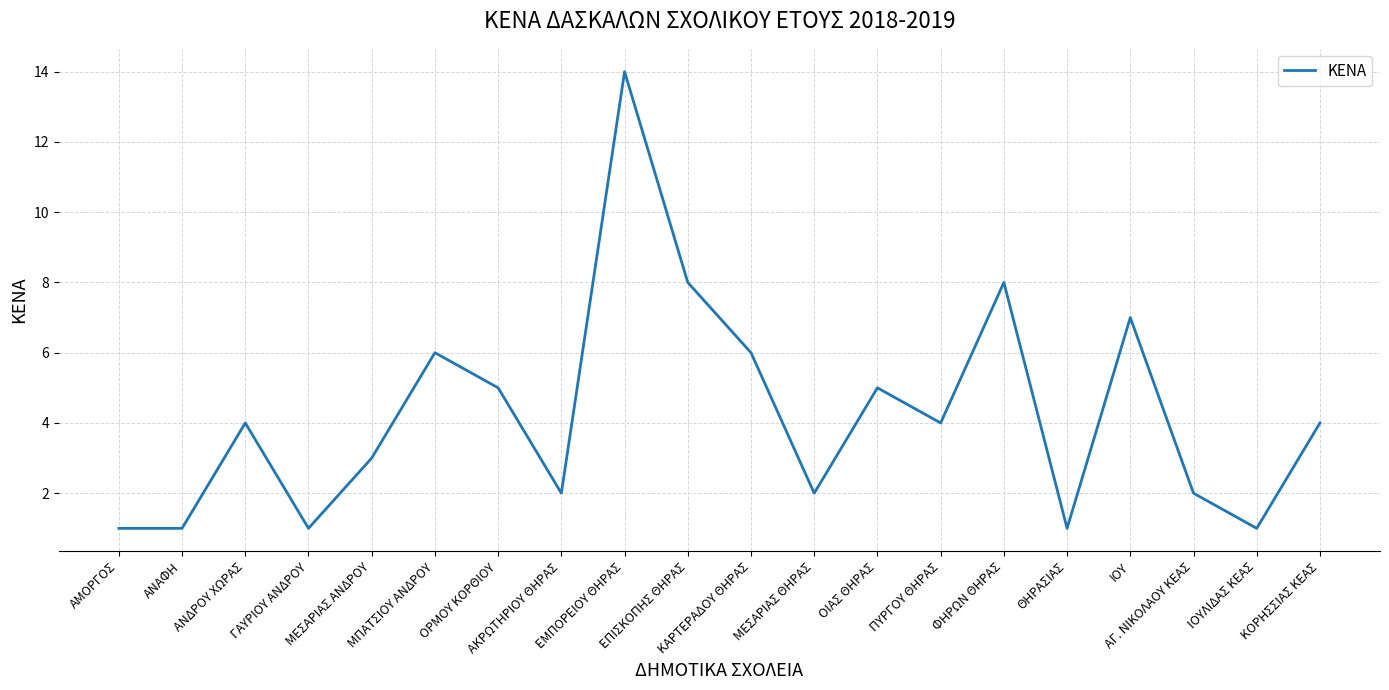

What is the greatest value displayed?

14